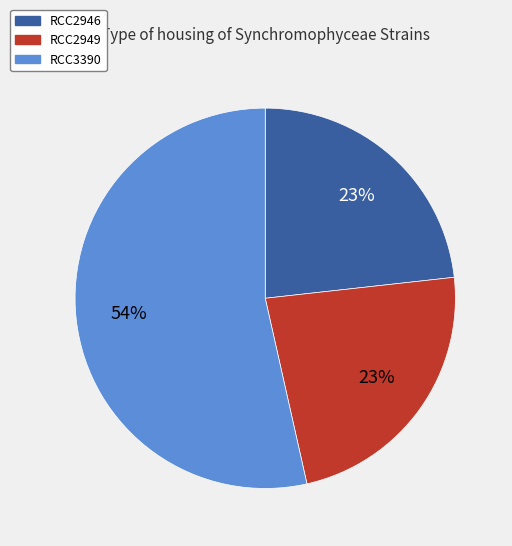

Is it true that RCC2949 is 11% of the pie?

False